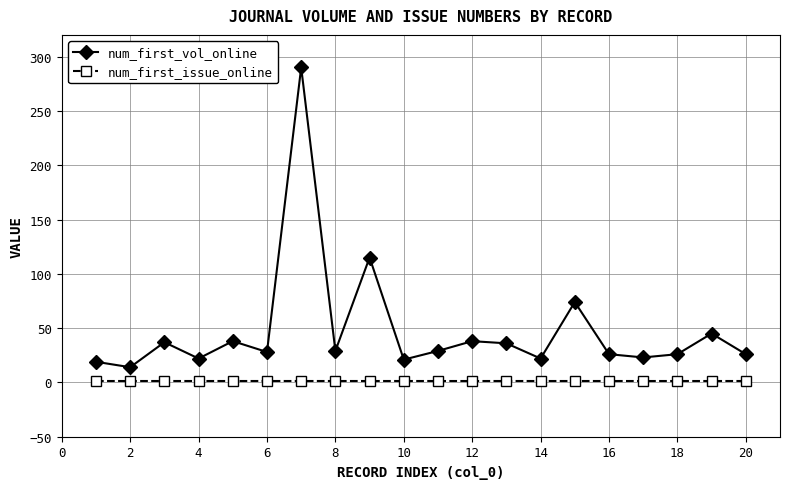

True or false: num_first_issue_online and num_first_vol_online cross at least once.

False